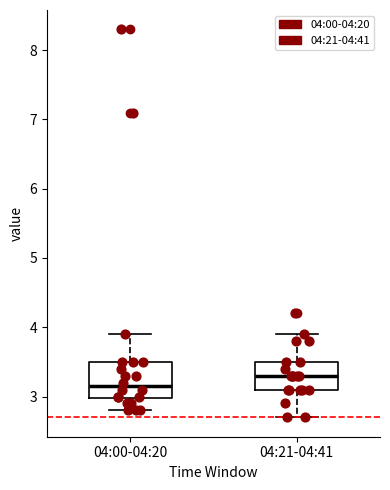

Reading left to right, read every box against the y-axis: the position of its median line, the range the box covers, and the ends of its whiskers. The values are not printed on the chart, so give them approximately, as read against the axis.

04:00-04:20: median 3.2, box 3.0 to 3.5, whiskers 2.8 to 3.9
04:21-04:41: median 3.3, box 3.1 to 3.5, whiskers 2.7 to 3.9